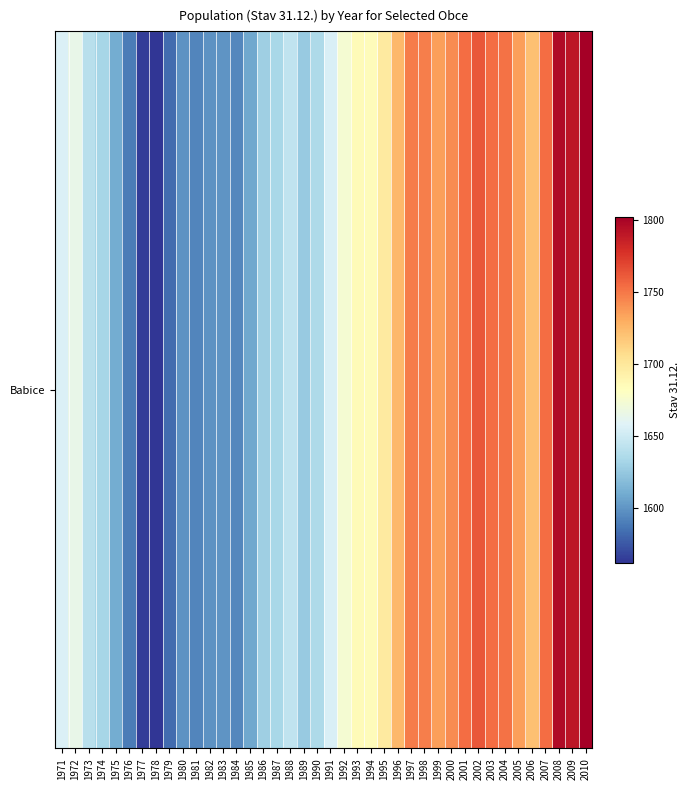

What value does the data have at 2010, to the nearest 50?

1800